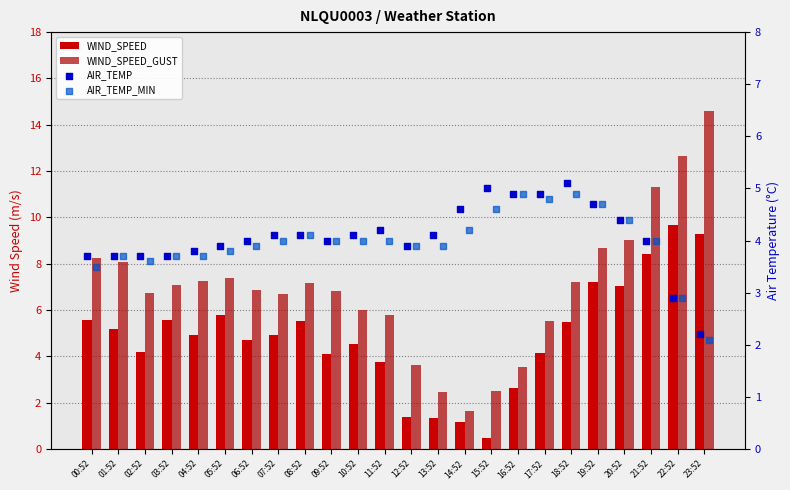

What is the total value across all series at 14:52?

11.6